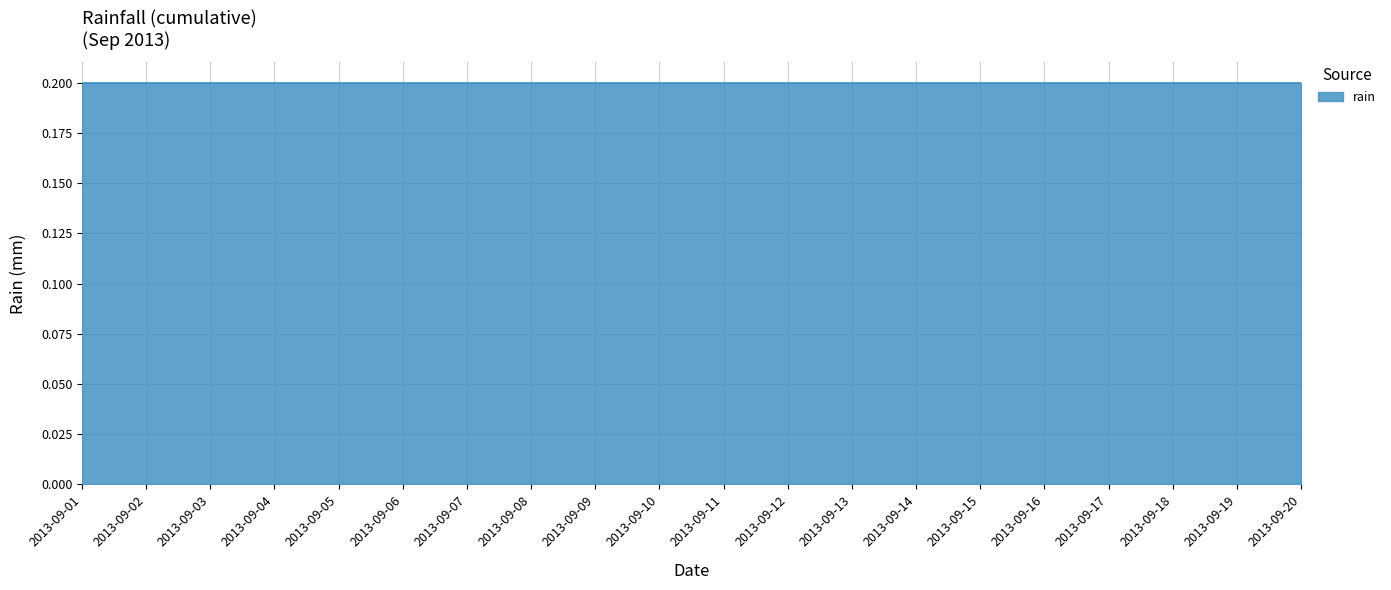

How many categories are shown in the chart?

20